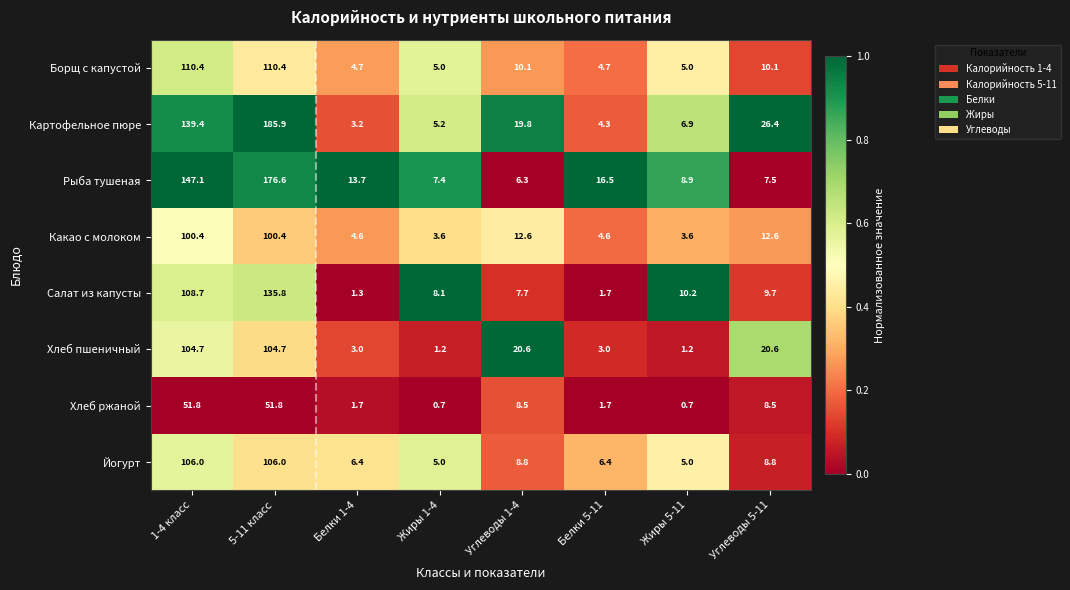

Is it true that Салат из капусты equals 108.7 at 1-4 класс?

True